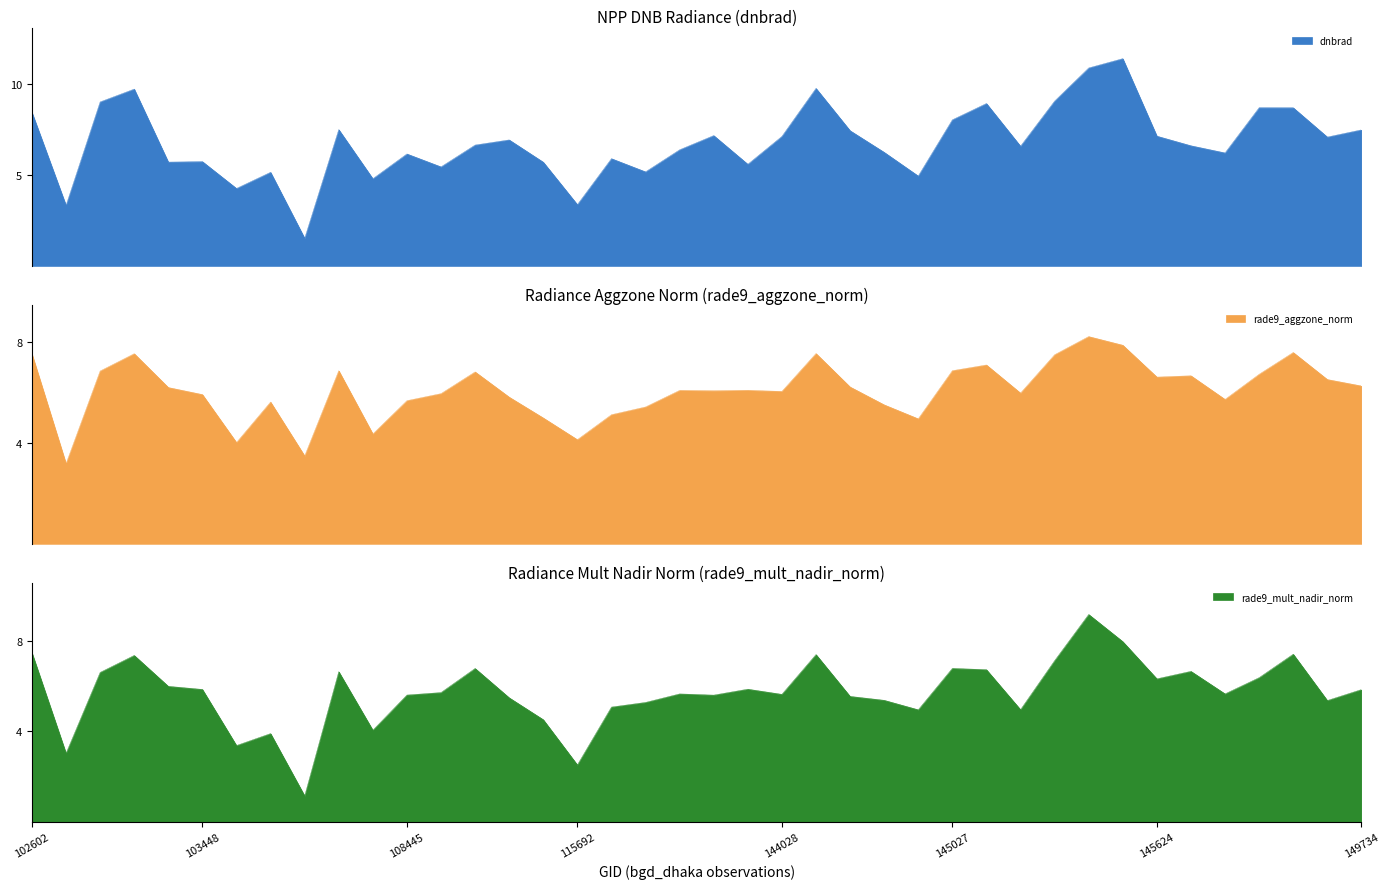

What is the minimum value shown in the chart?

1.1